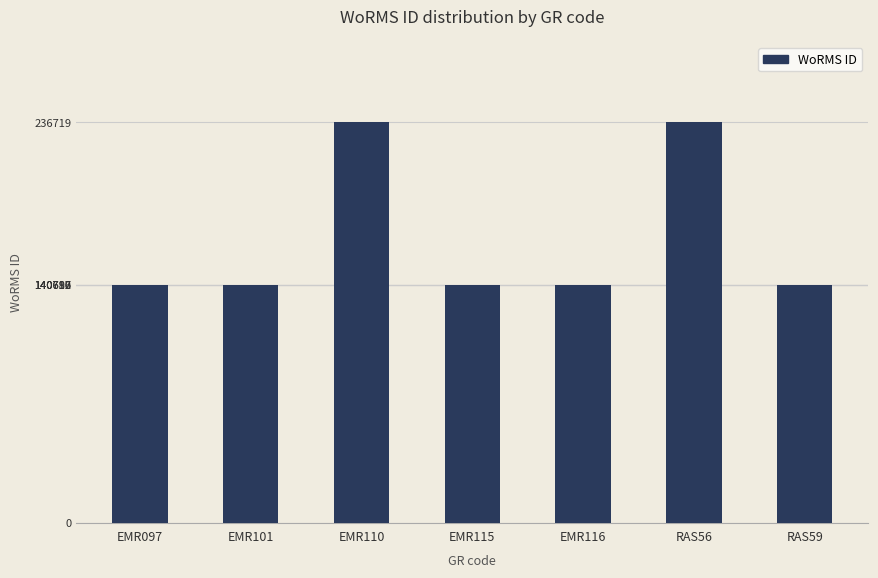

What is the smallest value displayed?

140687